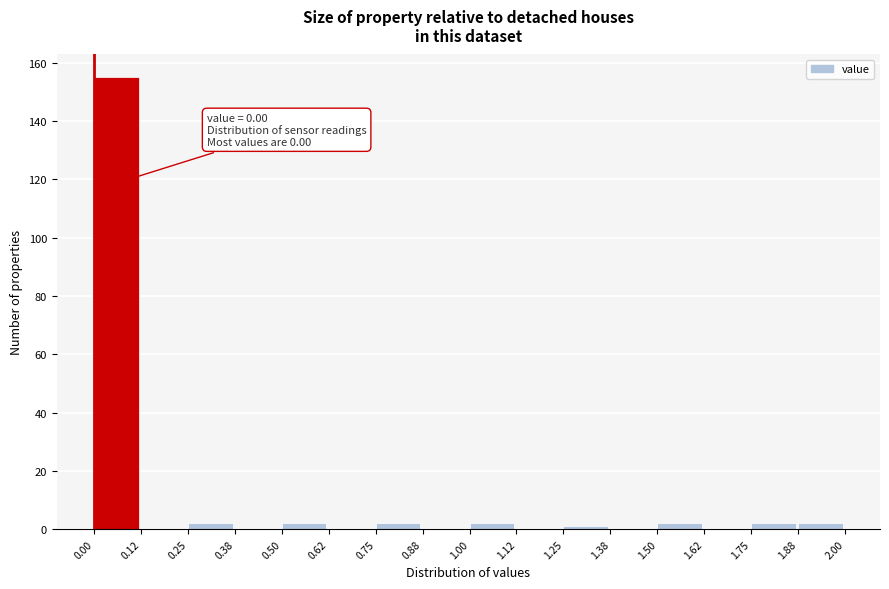

Which range on the x-axis has the tallest bar?

0.00 to 0.12